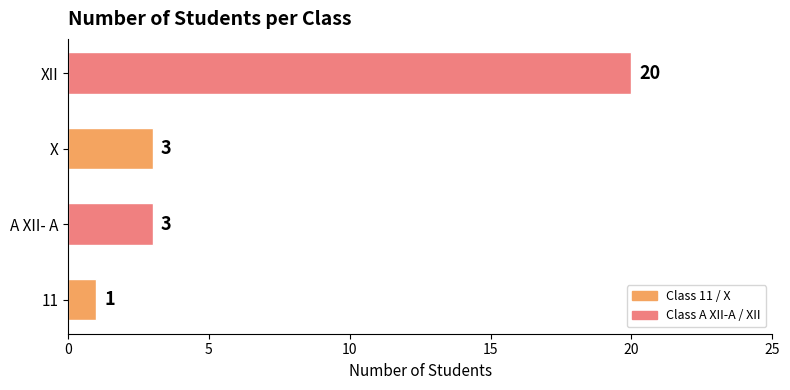

Count the values in the range 3 to 20.

3